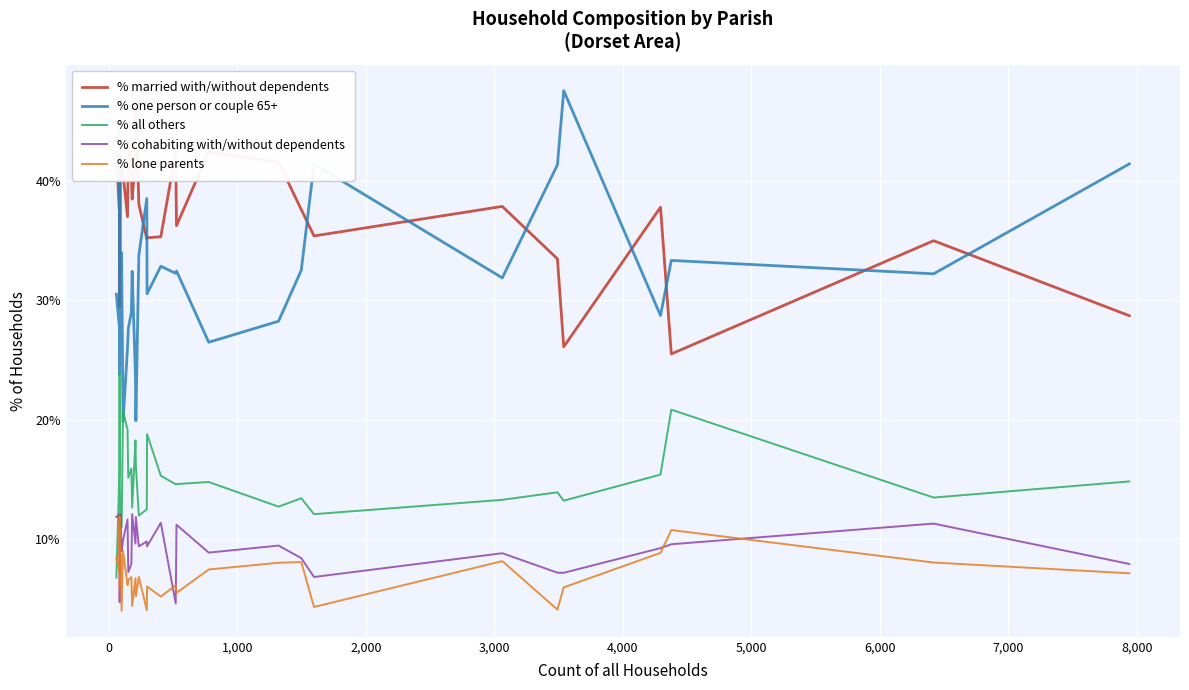

What is the sum of the % lone parents values at 5,000 and 11?

15.7